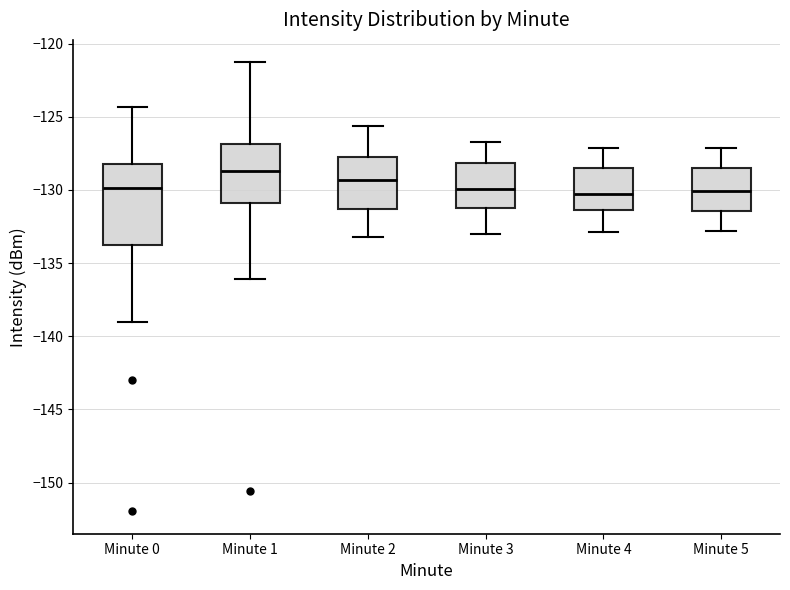

Comparing the boxes themselves (not the whiskers), which one is the tallest?

Minute 0